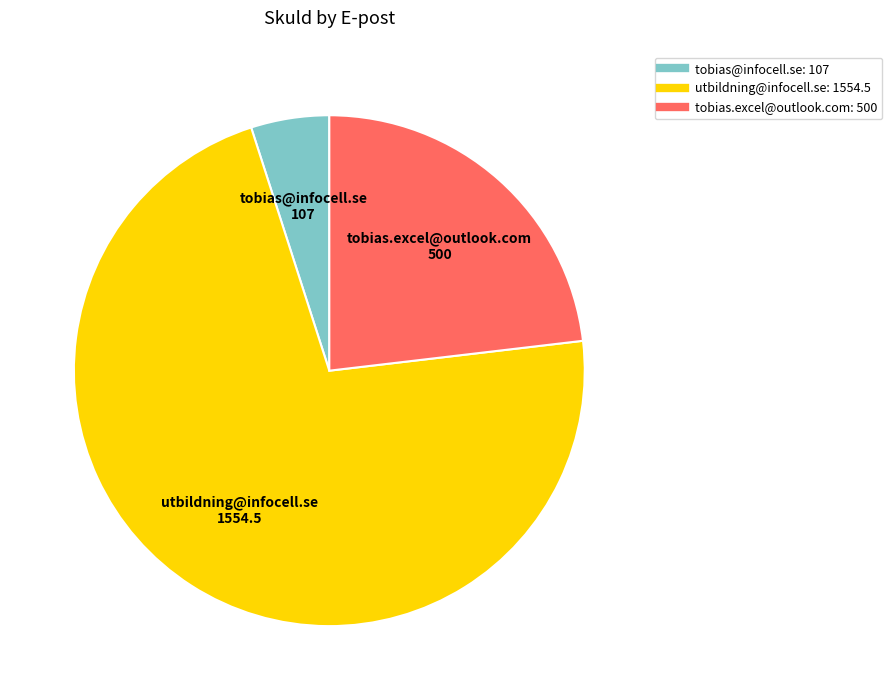

Rank the categories by value from lowest to highest.

tobias@infocell.se, tobias.excel@outlook.com, utbildning@infocell.se